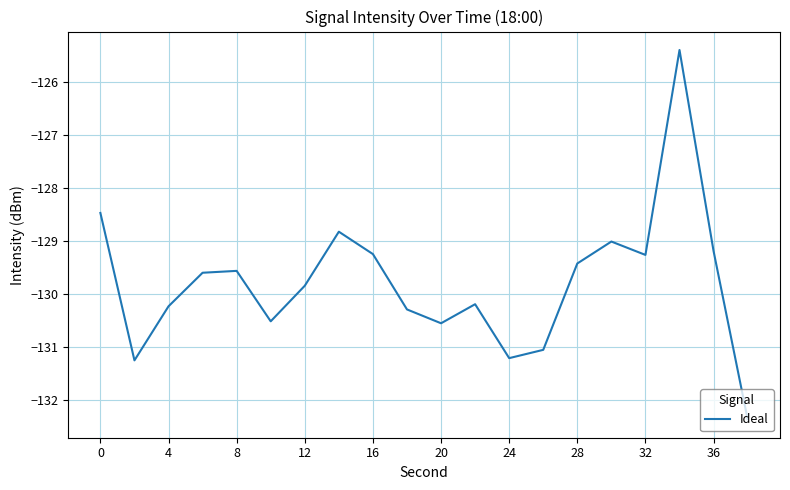

What is the smallest value displayed?

-132.4